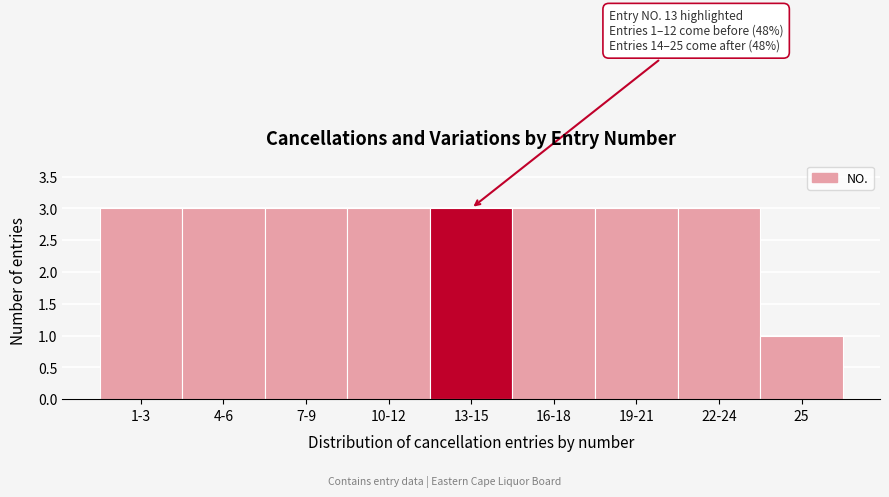

Reading left to right, transcribe all the data shown in this chart.

1-3=3	4-6=3	7-9=3	10-12=3	13-15=3	16-18=3	19-21=3	22-24=3	25=1